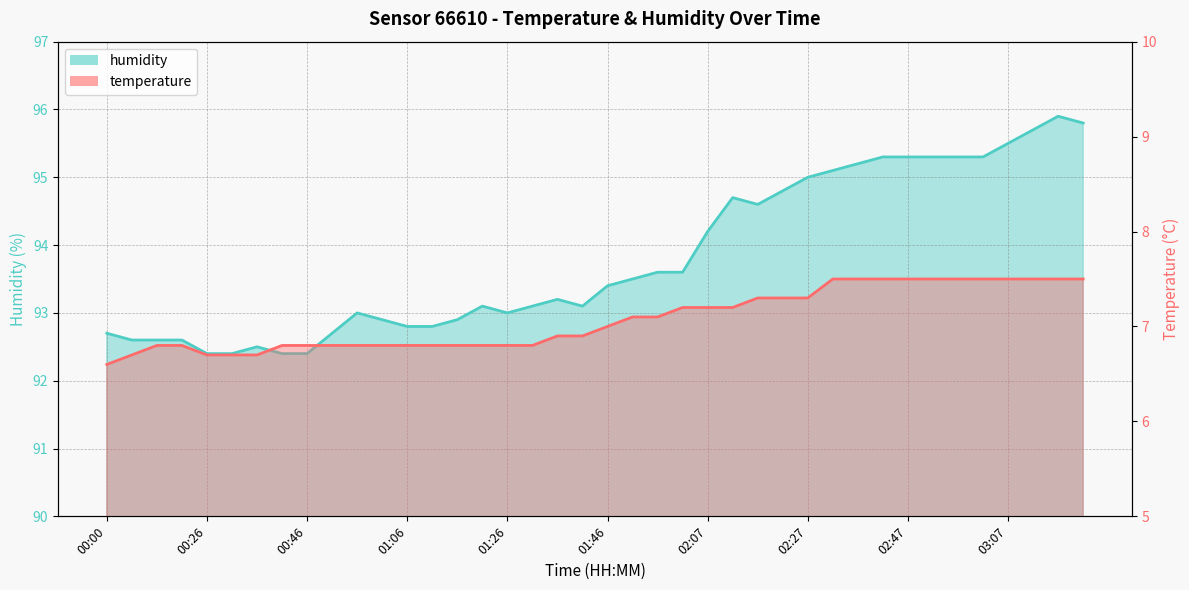

True or false: humidity has more than 2 interior local peaks.

True